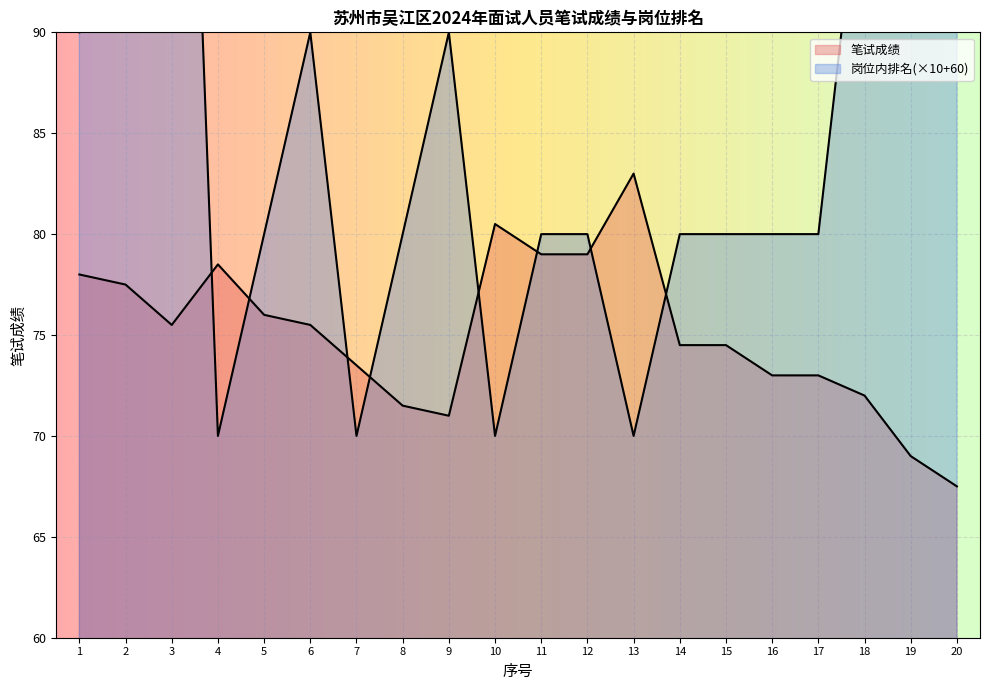

Is it true that 笔试成绩 equals 32.2 at 11?

False